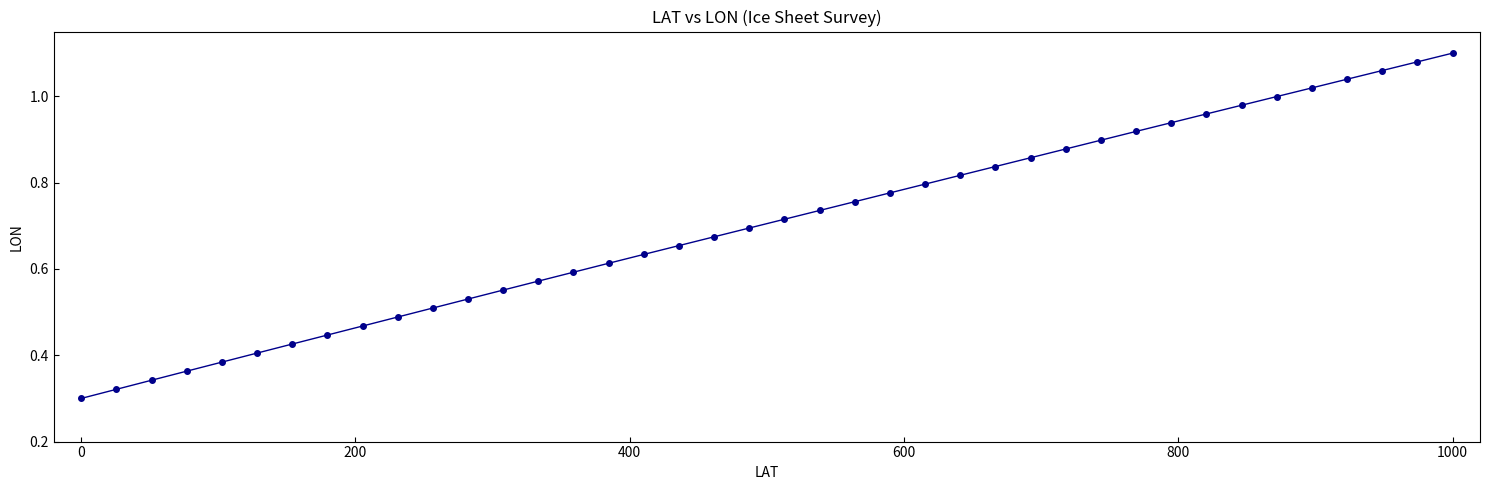

True or false: the data has more than 1 interior local peaks.

False